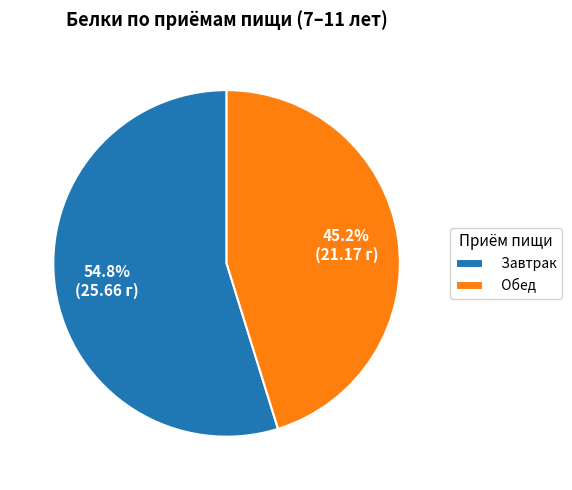

Which has a higher value, Завтрак or Обед?

Завтрак